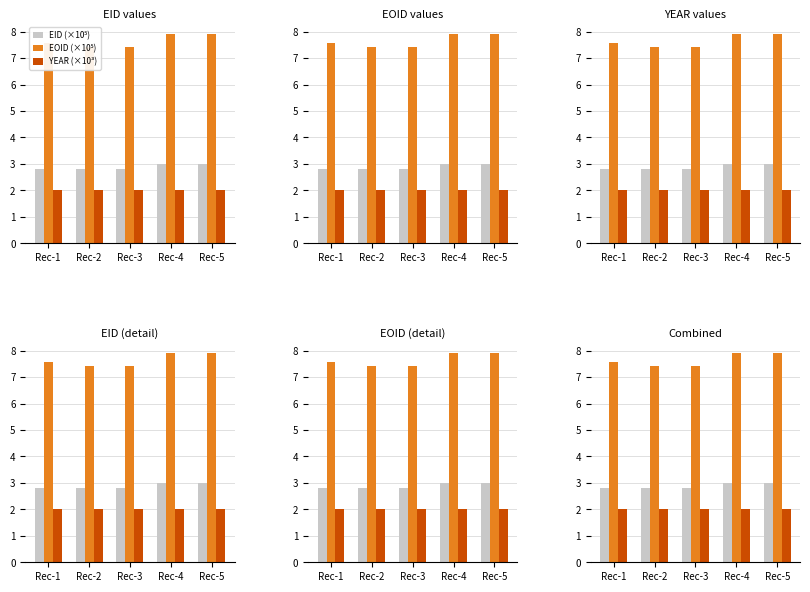

What are all the series names shown in the legend?

EID (×10⁵), EOID (×10⁵), YEAR (×10³)